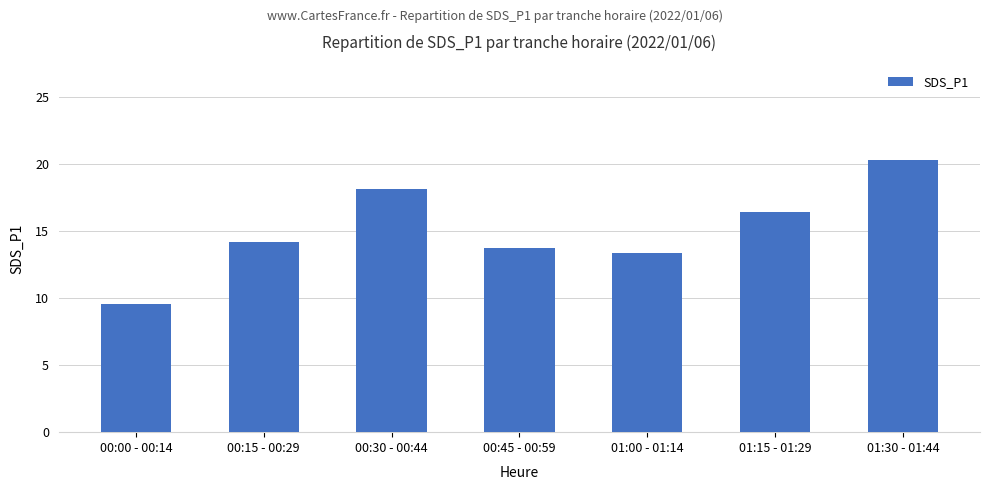

Rank the categories by value from highest to lowest.

01:30 - 01:44, 00:30 - 00:44, 01:15 - 01:29, 00:15 - 00:29, 00:45 - 00:59, 01:00 - 01:14, 00:00 - 00:14